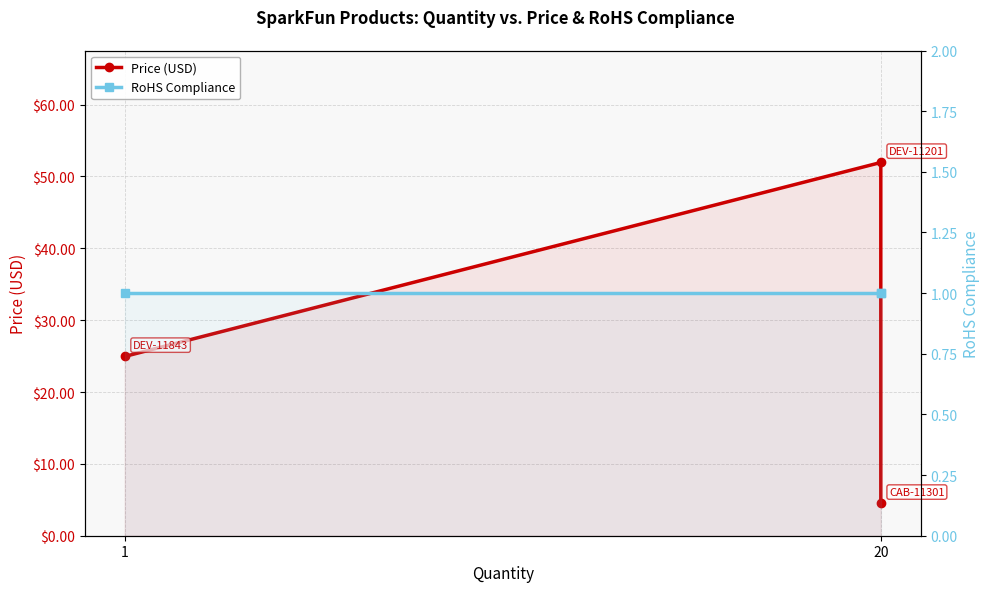

What is the maximum value for Price (USD)?

52.0